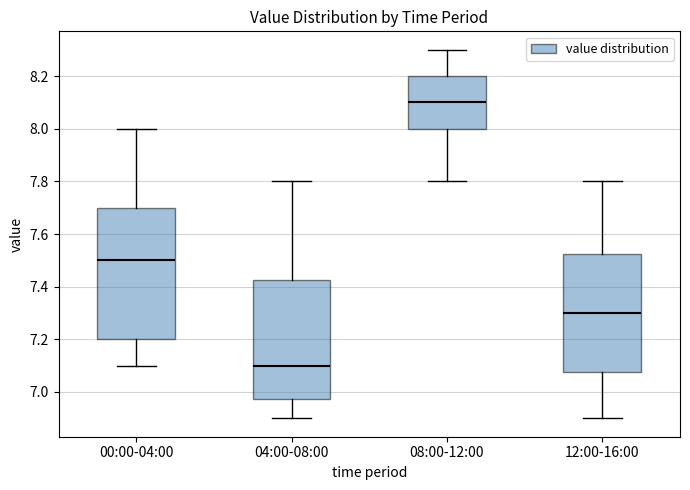

Comparing the boxes themselves (not the whiskers), which one is the tallest?

00:00-04:00